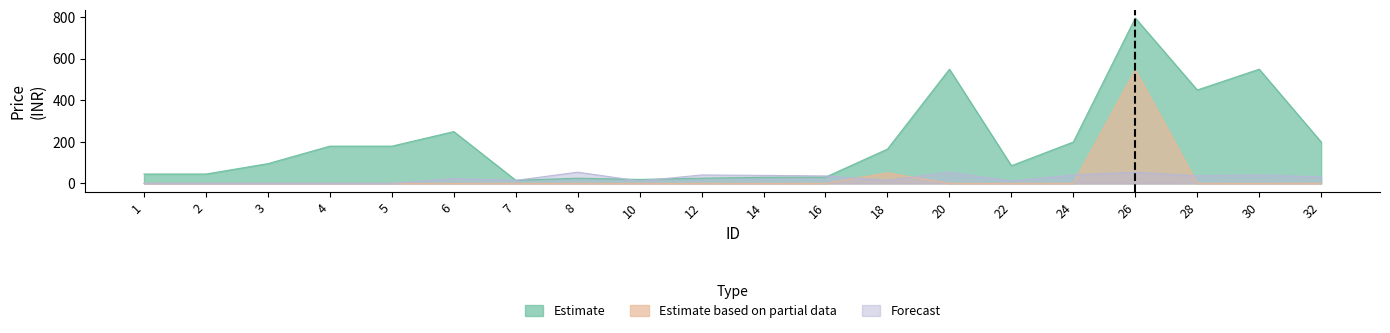

Which series ends up on top after the final intersection of Estimate and Forecast?

Estimate